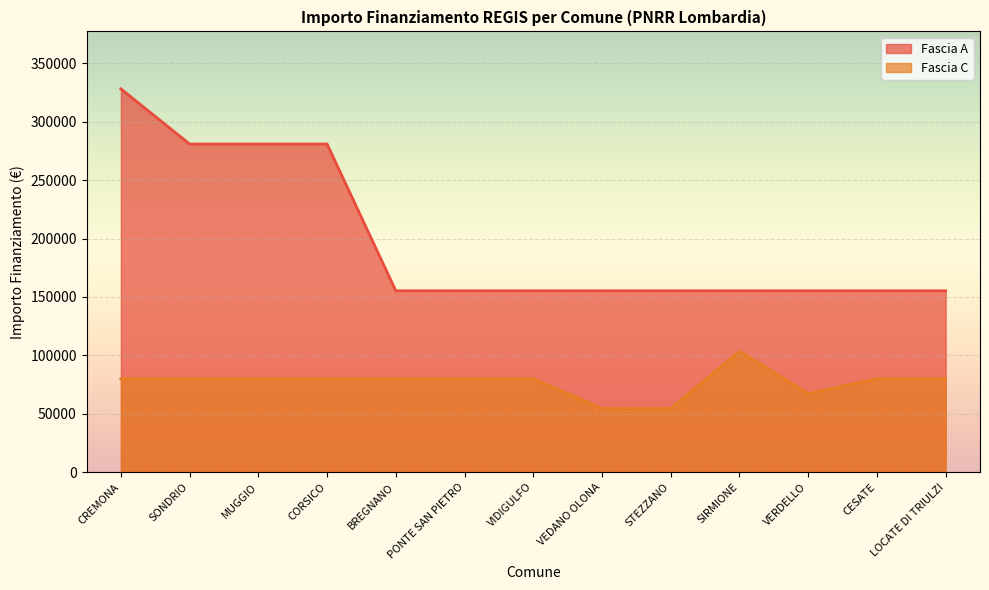

At how many categories does at least one series exceed 243117?

4